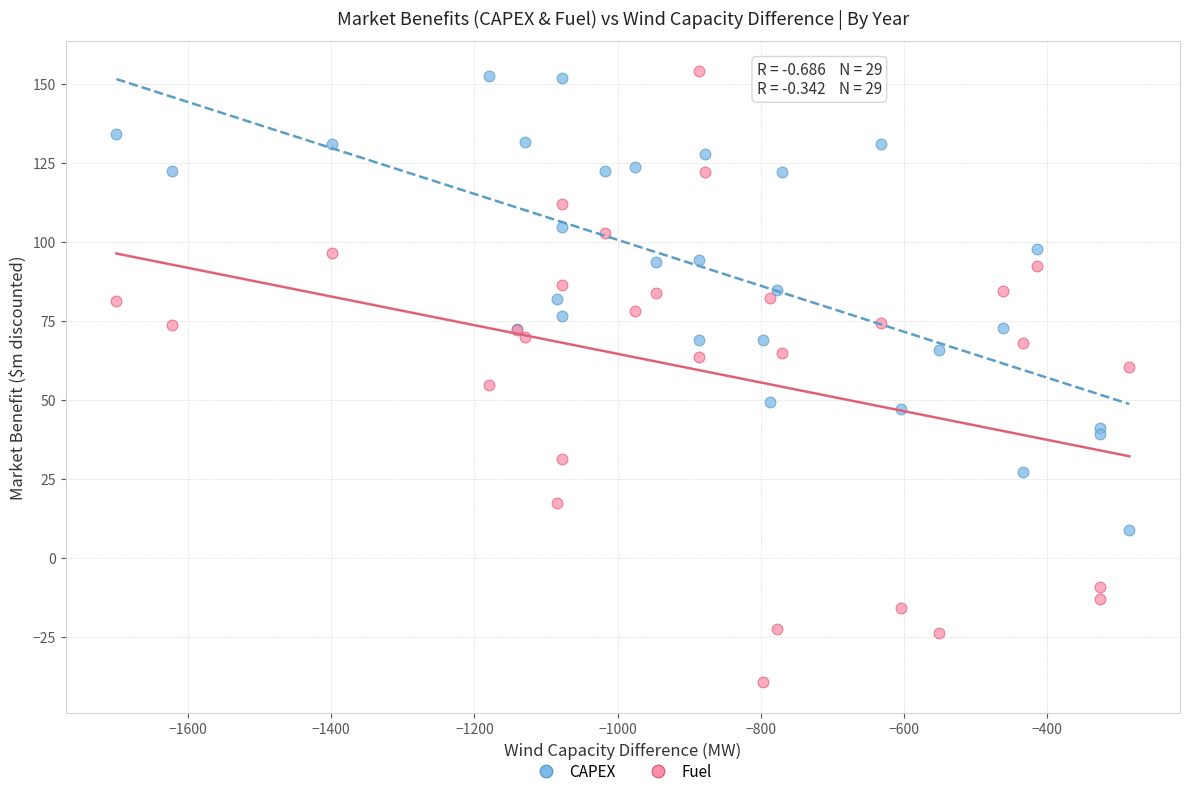

What is the X range (max minus min) for the scatter plot?

1414.8